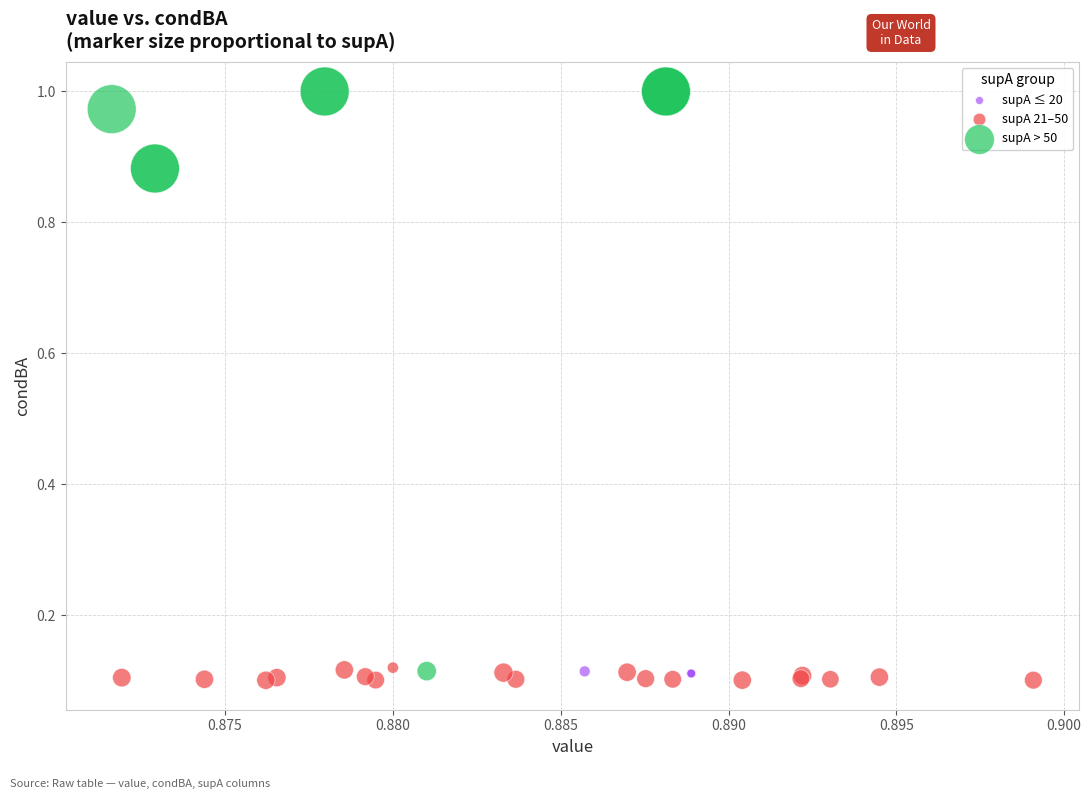

Which series reaches the minimum Y coordinate?

supA 21–50